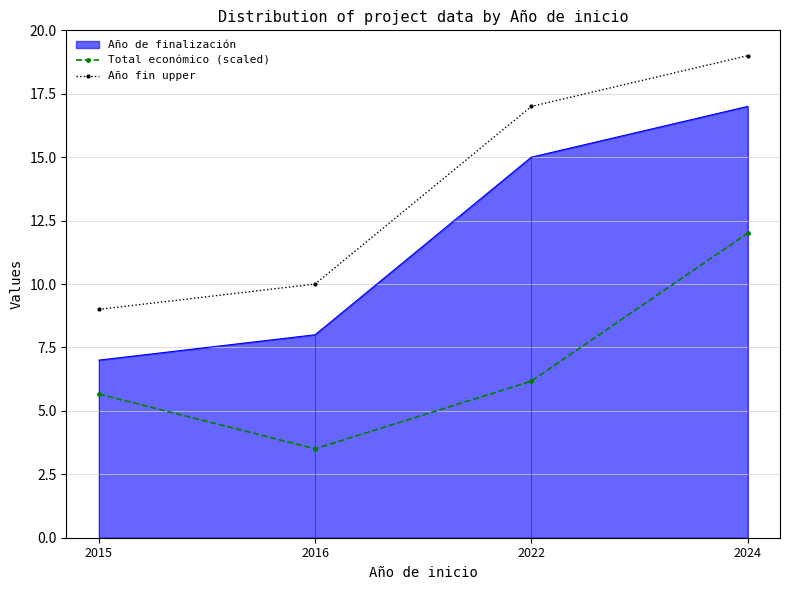

Which category has the highest value in the Año fin upper series?

2024